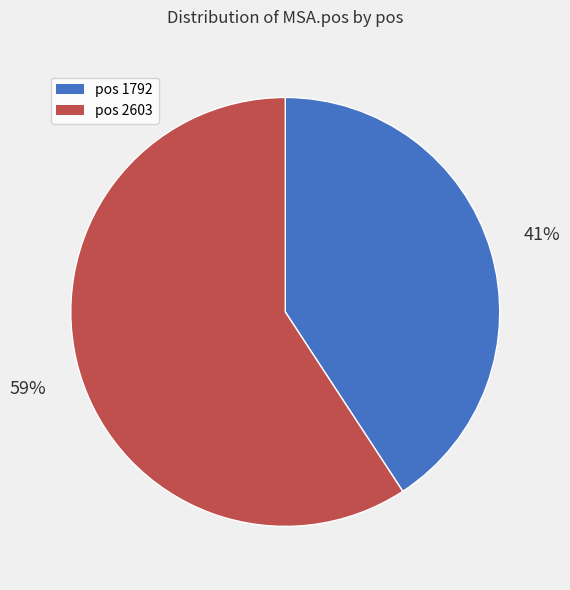

Count the number of slices in the pie.

2